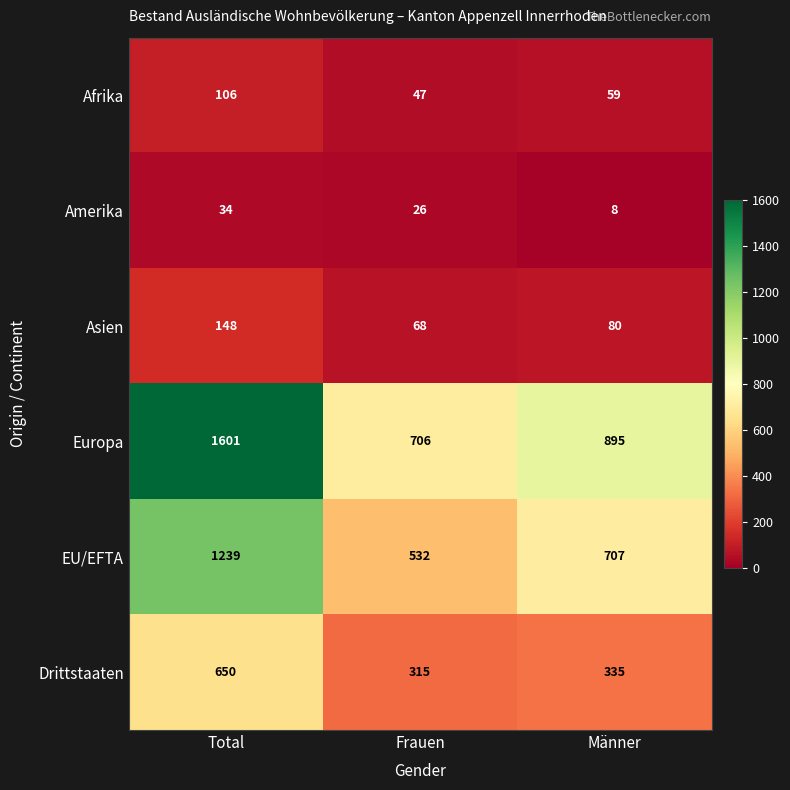

What is the sum of all Amerika values?

68